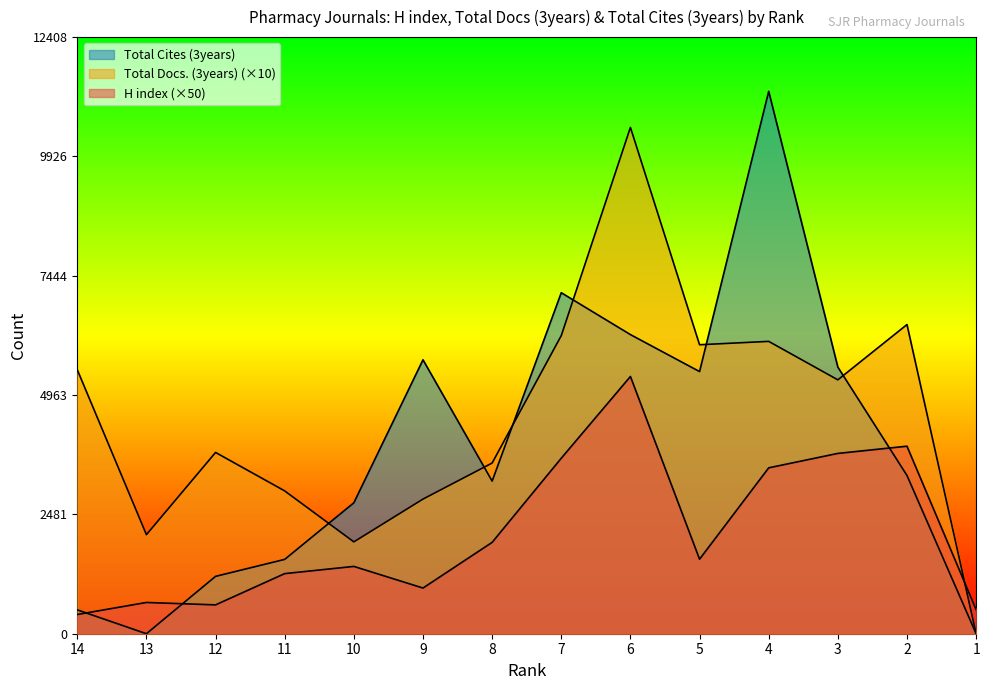

Reading left to right, extract all data points from this chart.

H index: 400	650	600	1250	1400	950	1900	3650	5350	1550	3450	3750	3900	500
Total Docs. (3years): 5490	2060	3770	2970	1910	2800	3550	6200	10530	6010	6080	5280	6430	0
Total Cites (3years): 496	0	1193	1546	2723	5697	3174	7092	6221	5452	11280	5545	3291	0